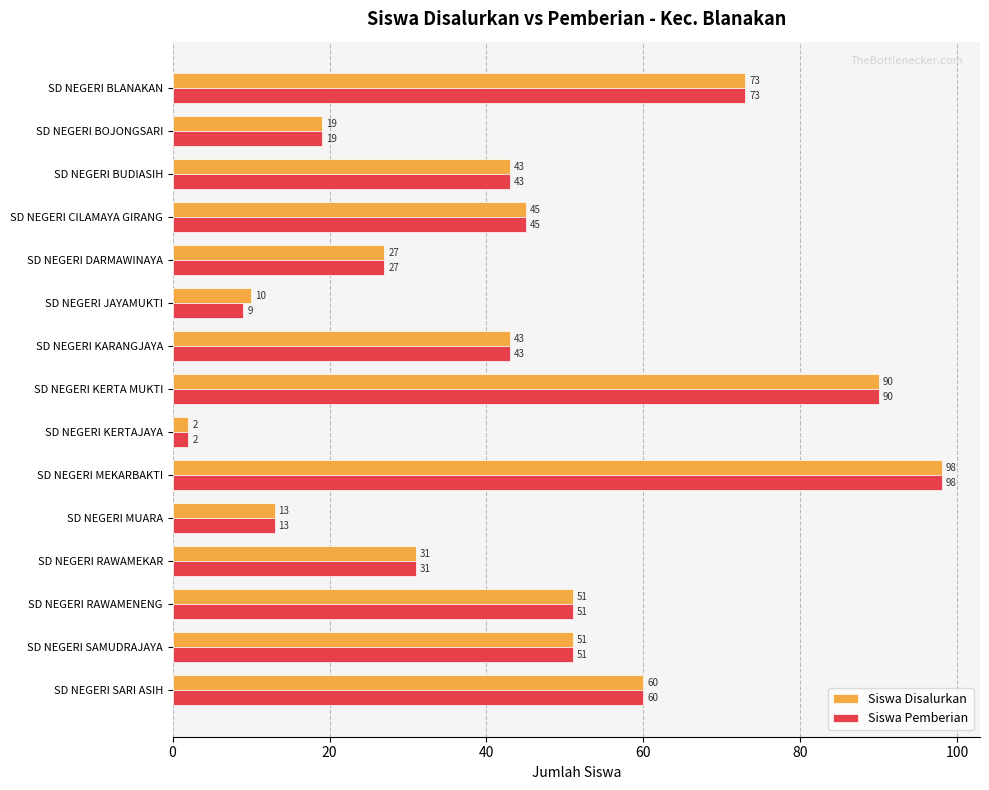

List the series in order of their overall mean, lowest first.

Siswa Pemberian, Siswa Disalurkan